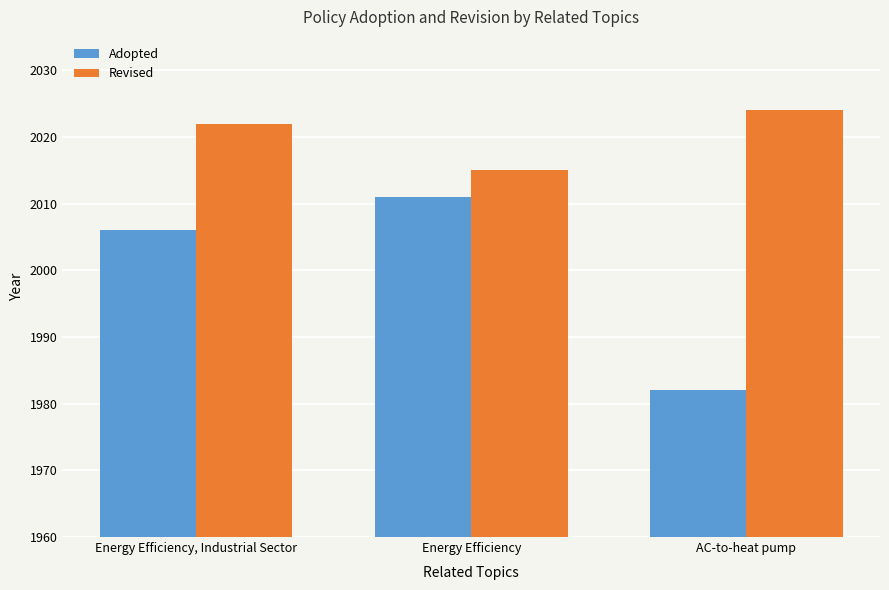

Which series changed the most between Energy Efficiency, Industrial Sector and Energy Efficiency?

Revised